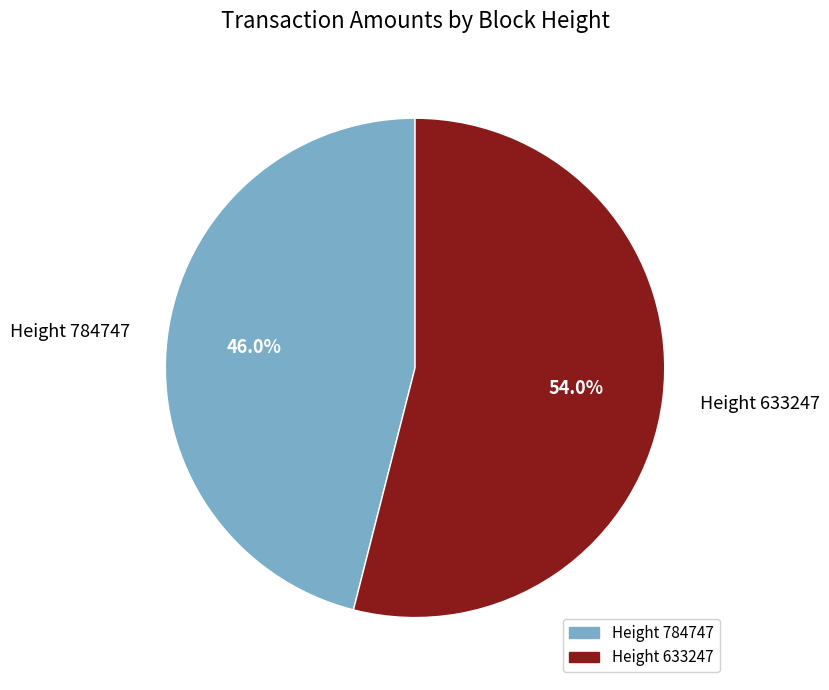

Do Height 633247 and Height 784747 together represent more than half of the pie?

Yes